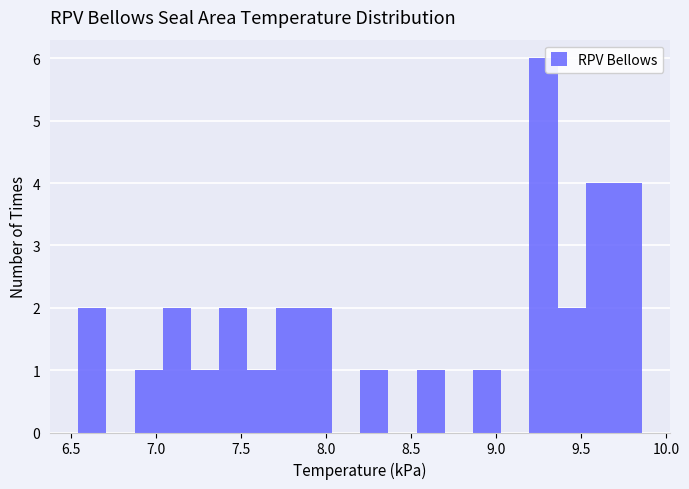

Read against the x-axis, roughly where is the centre of the tallest bar?

9.30